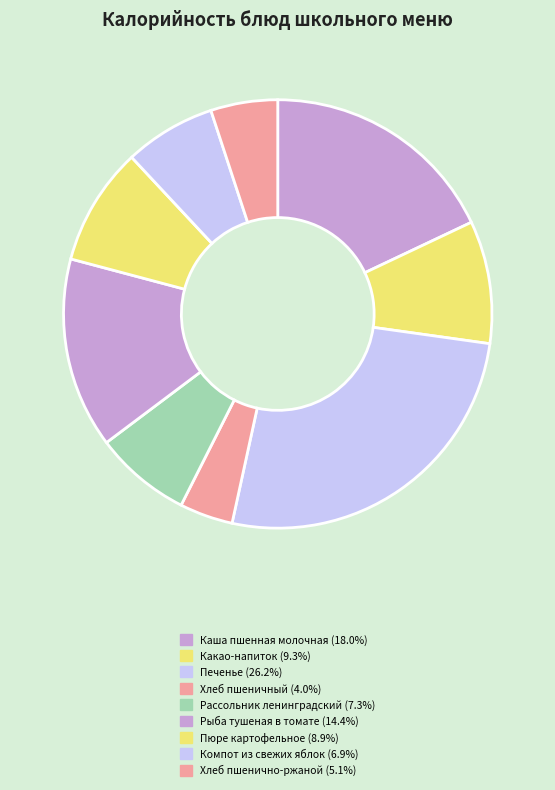

Between Печенье and Хлеб пшеничный, which is larger?

Печенье